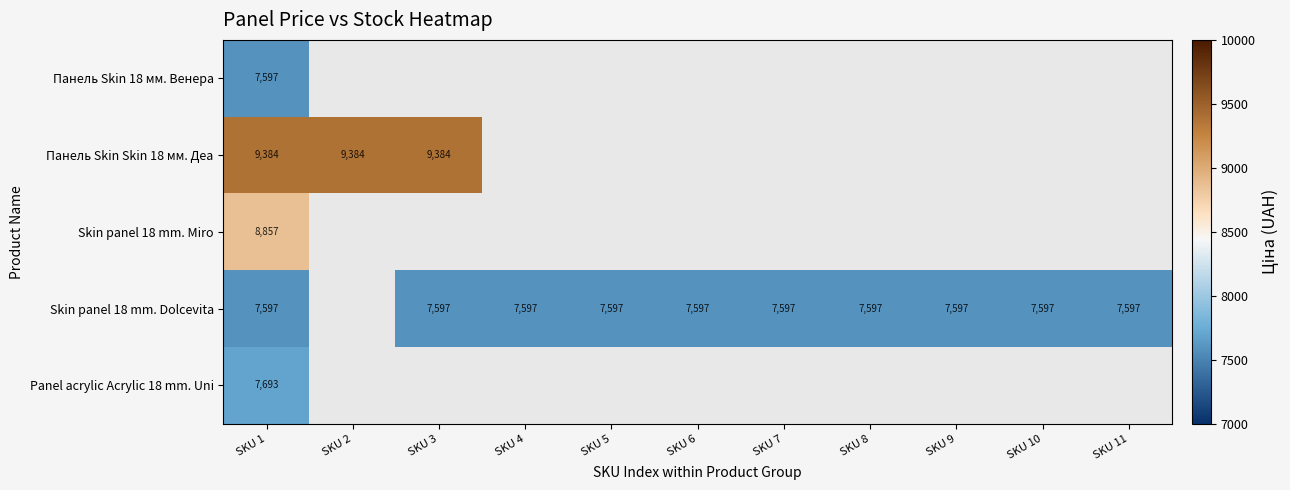

Is it true that Panel acrylic Acrylic 18 mm. Uni equals 11049.9 at SKU 1?

False